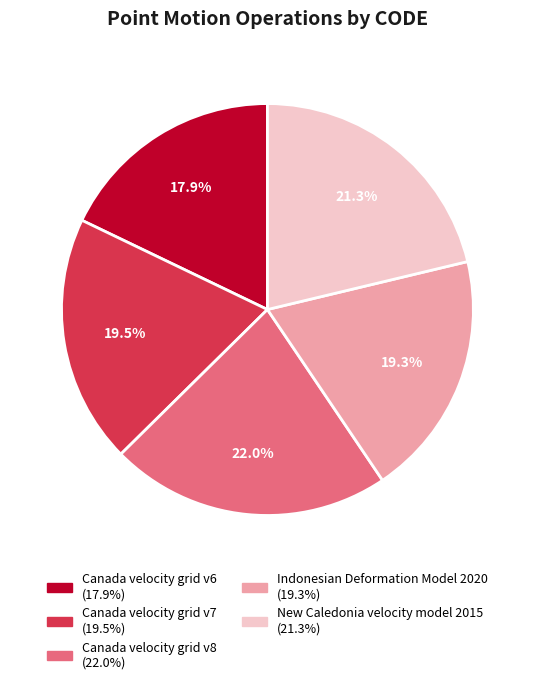

Is it true that Canada velocity grid v6 is 28% of the pie?

False